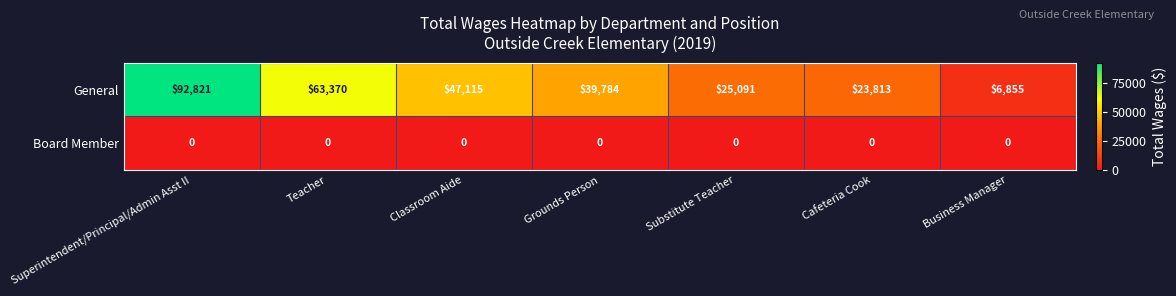

Which series has the largest total across all categories?

General